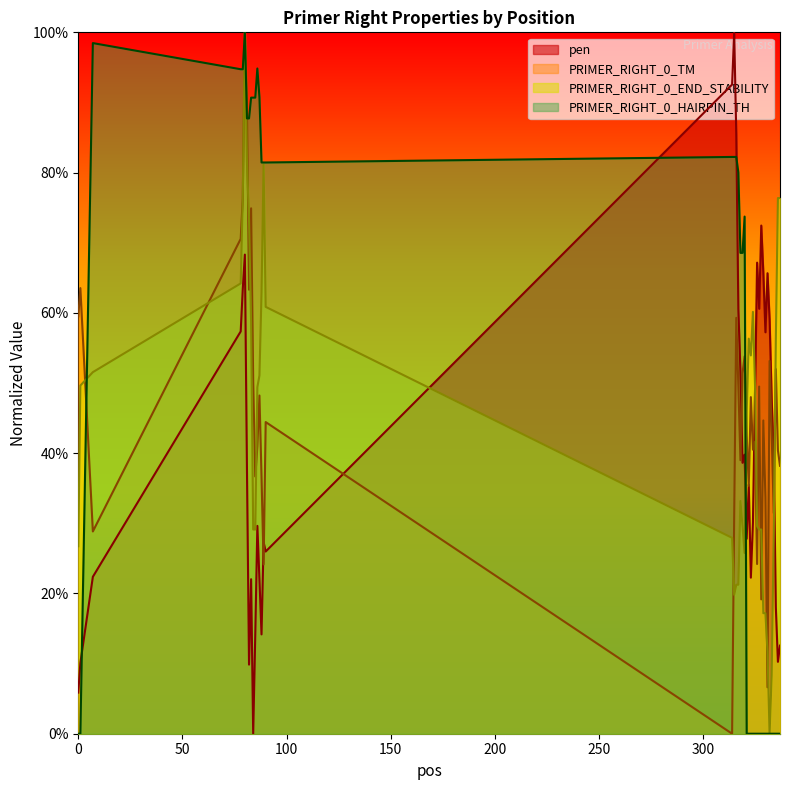

What is the difference between the maximum and minimum values in the PRIMER_RIGHT_0_END_STABILITY series?

1.0